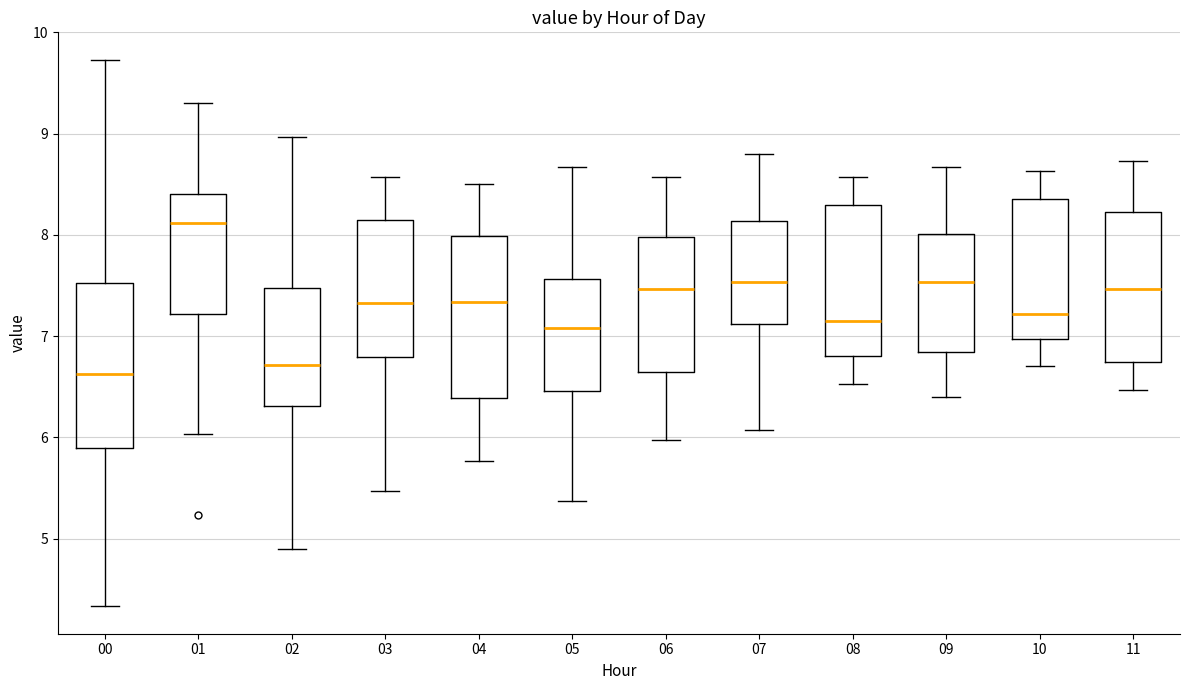

Reading left to right, read every box against the y-axis: the position of its median line, the range the box covers, and the ends of its whiskers. The values are not printed on the chart, so give them approximately, as read against the axis.

00: median 6.6, box 5.9 to 7.5, whiskers 4.3 to 9.7
01: median 8.1, box 7.2 to 8.4, whiskers 6.0 to 9.3
02: median 6.7, box 6.3 to 7.5, whiskers 4.9 to 9.0
03: median 7.3, box 6.8 to 8.1, whiskers 5.5 to 8.6
04: median 7.3, box 6.4 to 8.0, whiskers 5.8 to 8.5
05: median 7.1, box 6.5 to 7.6, whiskers 5.4 to 8.7
06: median 7.5, box 6.6 to 8.0, whiskers 6.0 to 8.6
07: median 7.5, box 7.1 to 8.1, whiskers 6.1 to 8.8
08: median 7.2, box 6.8 to 8.3, whiskers 6.5 to 8.6
09: median 7.5, box 6.8 to 8.0, whiskers 6.4 to 8.7
10: median 7.2, box 7.0 to 8.4, whiskers 6.7 to 8.6
11: median 7.5, box 6.7 to 8.2, whiskers 6.5 to 8.7